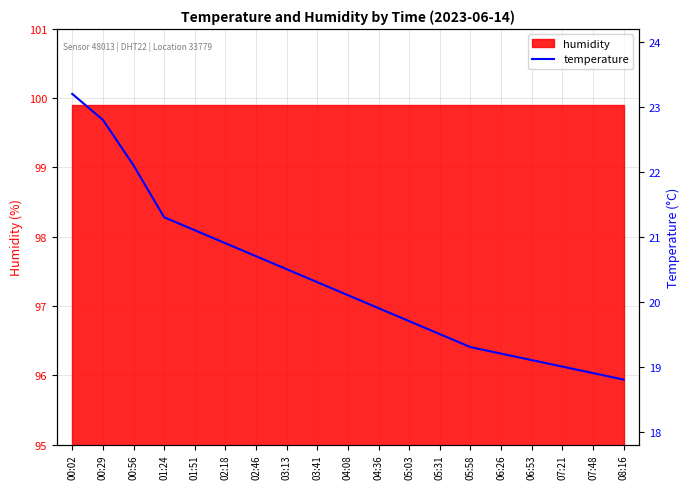

What is the label of the 6th point from the left?

02:18